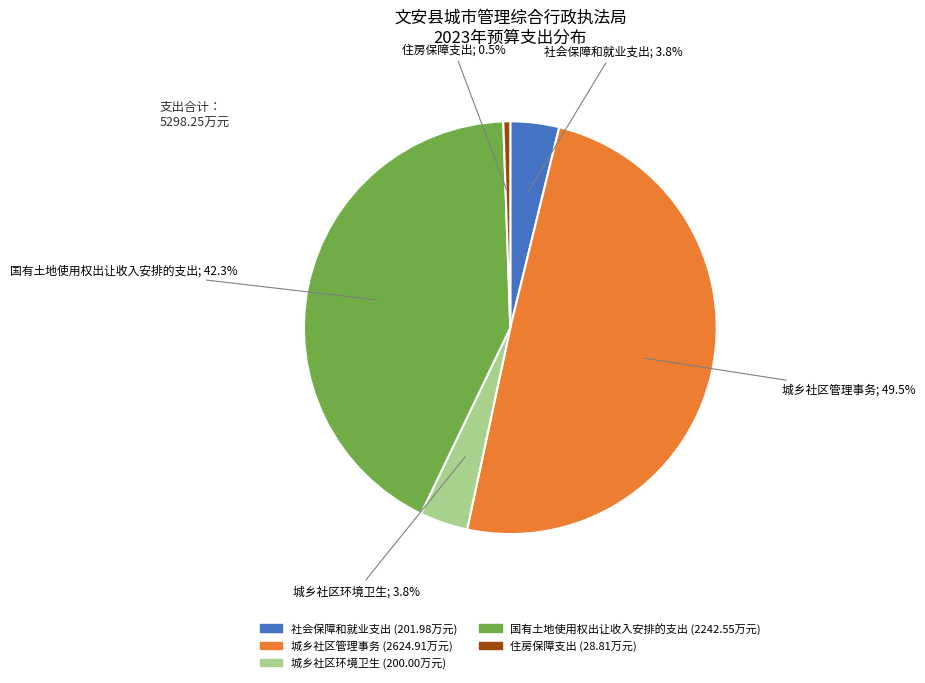

To the nearest percent, what is the difference between the largest and smallest slice percentages?

49%